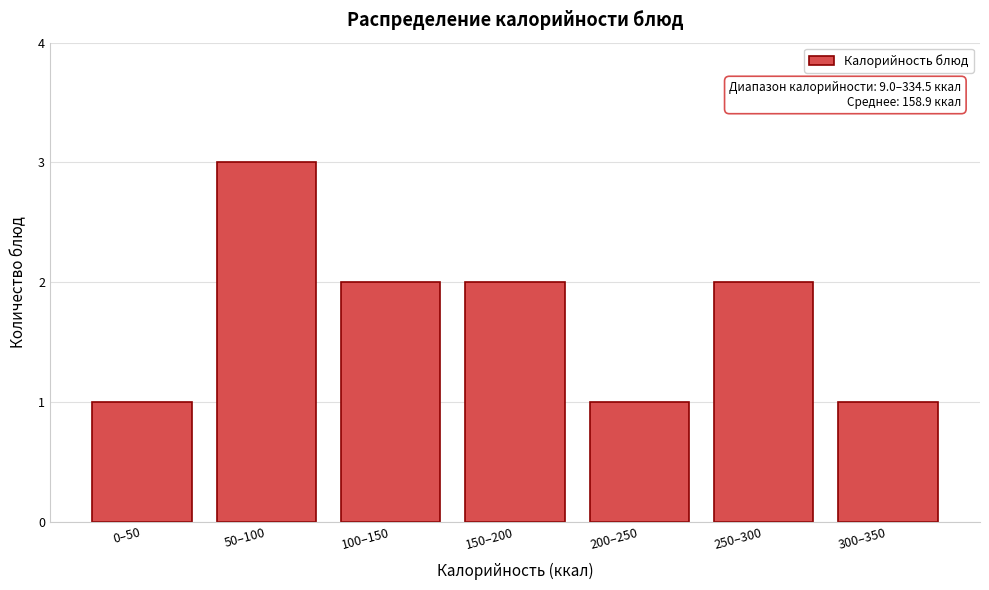

Reading left to right, what are all the values shown in this chart?

0–50=1	50–100=3	100–150=2	150–200=2	200–250=1	250–300=2	300–350=1